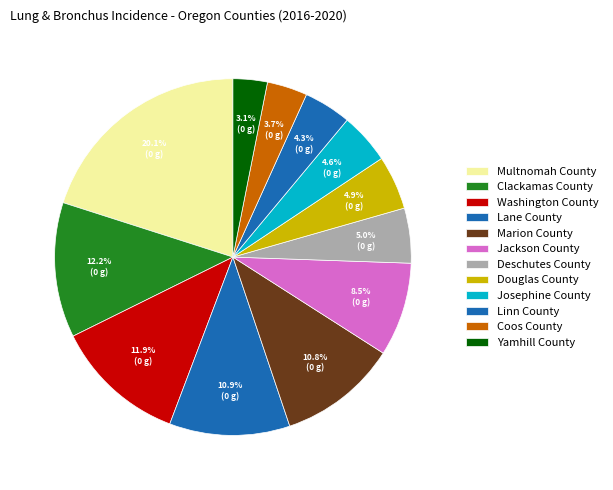

How many segments does this pie chart have?

12